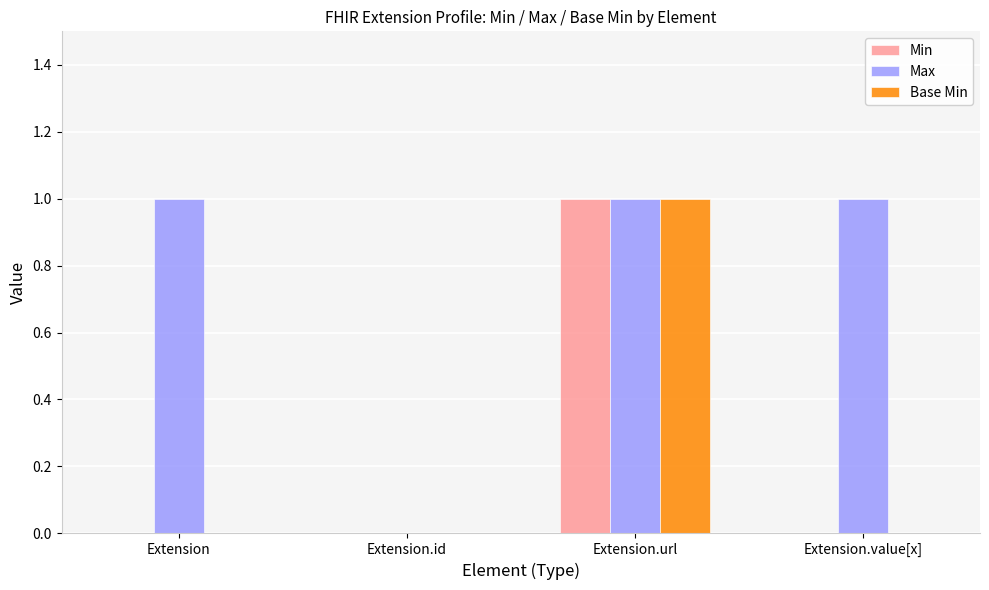

What is the average value of the Max series?

1